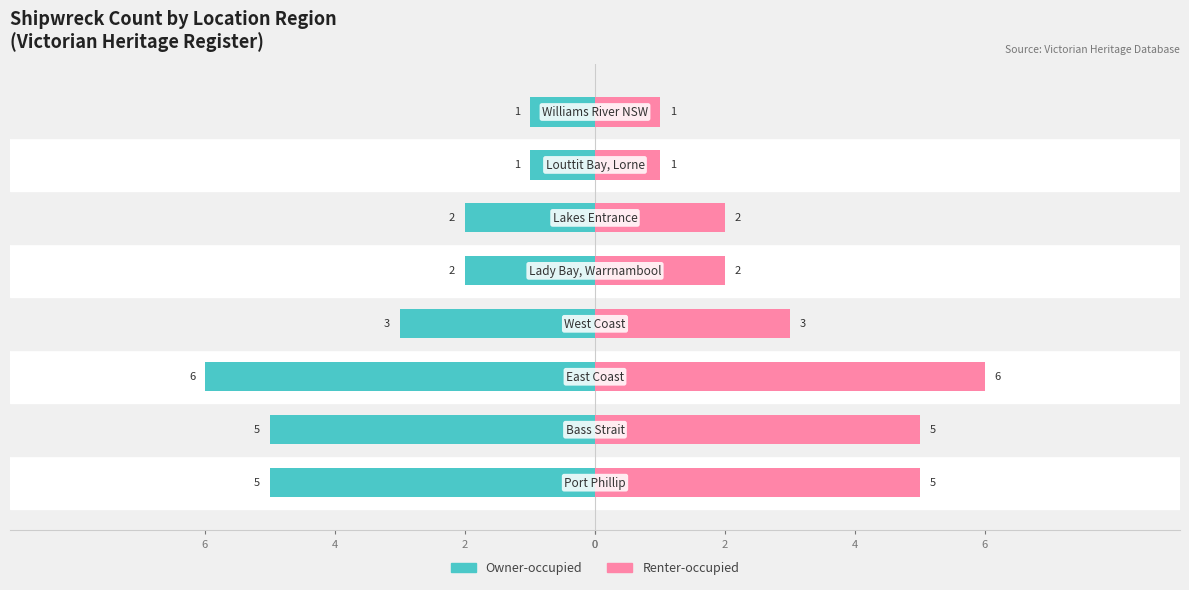

Reading left to right, list all the values displayed in this chart.

Owner-occupied: 0=-5	2=-5	4=-6	6=-3	0=-2	2=-2	4=-1	6=-1
Renter-occupied: 0=5	2=5	4=6	6=3	0=2	2=2	4=1	6=1